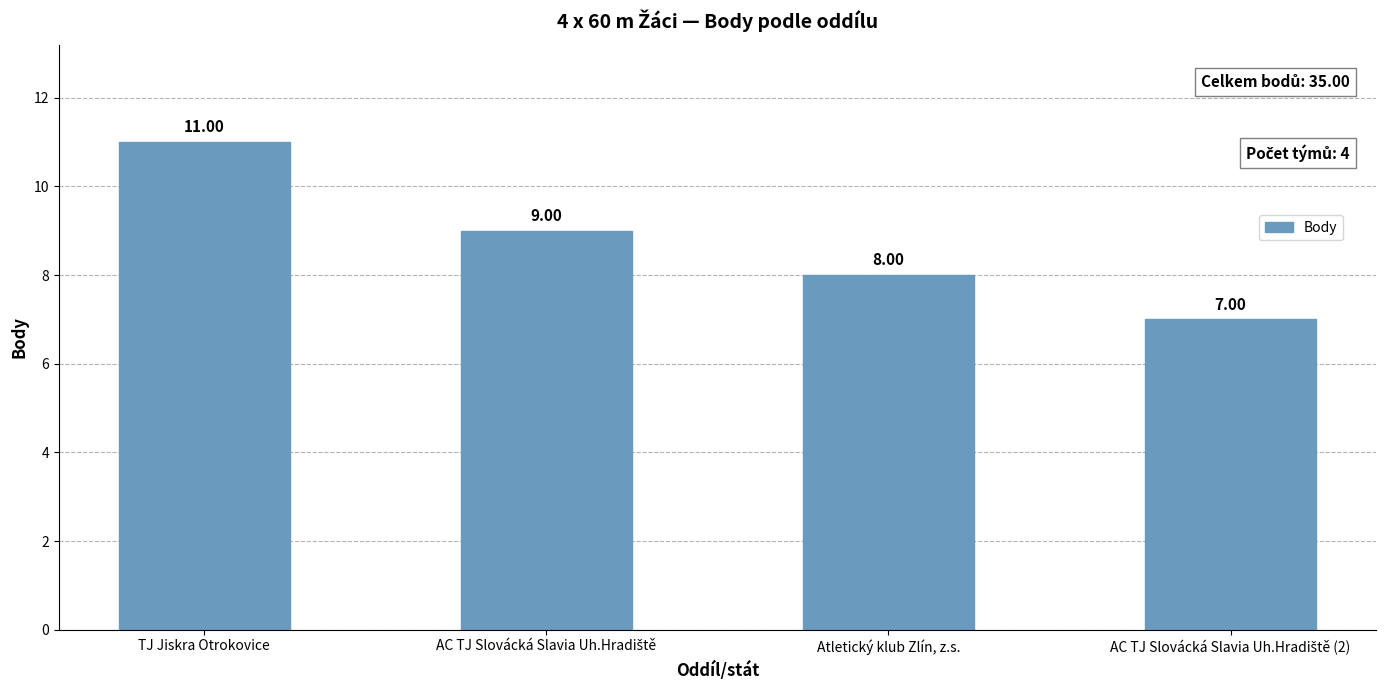

What is the average value?

9